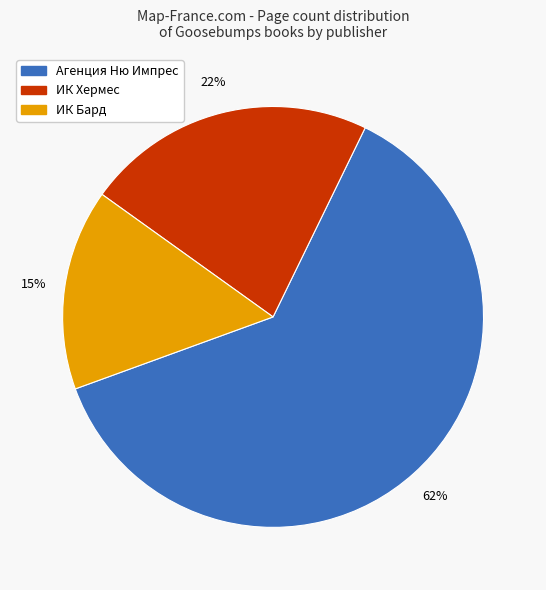

To the nearest percent, what is the average slice percentage?

33%